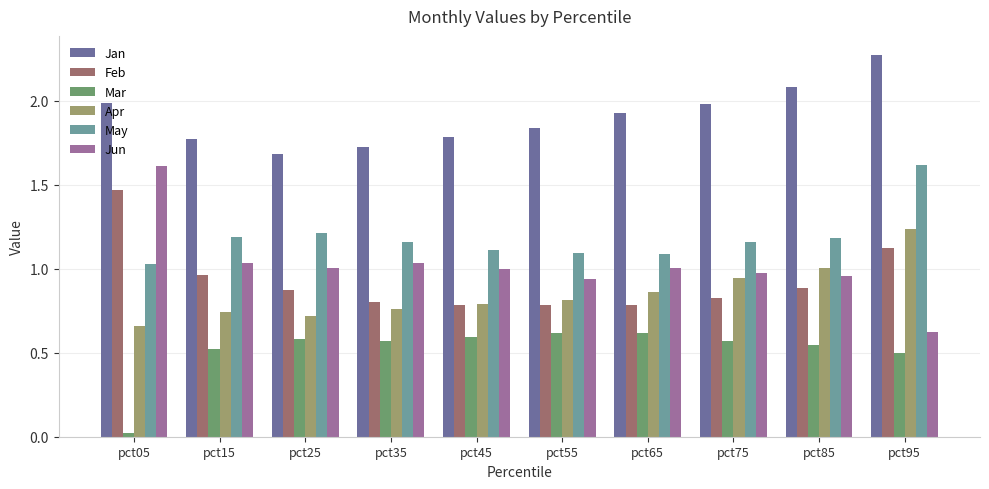

The Jan series shows 2.5 at pct35. True or false?

False